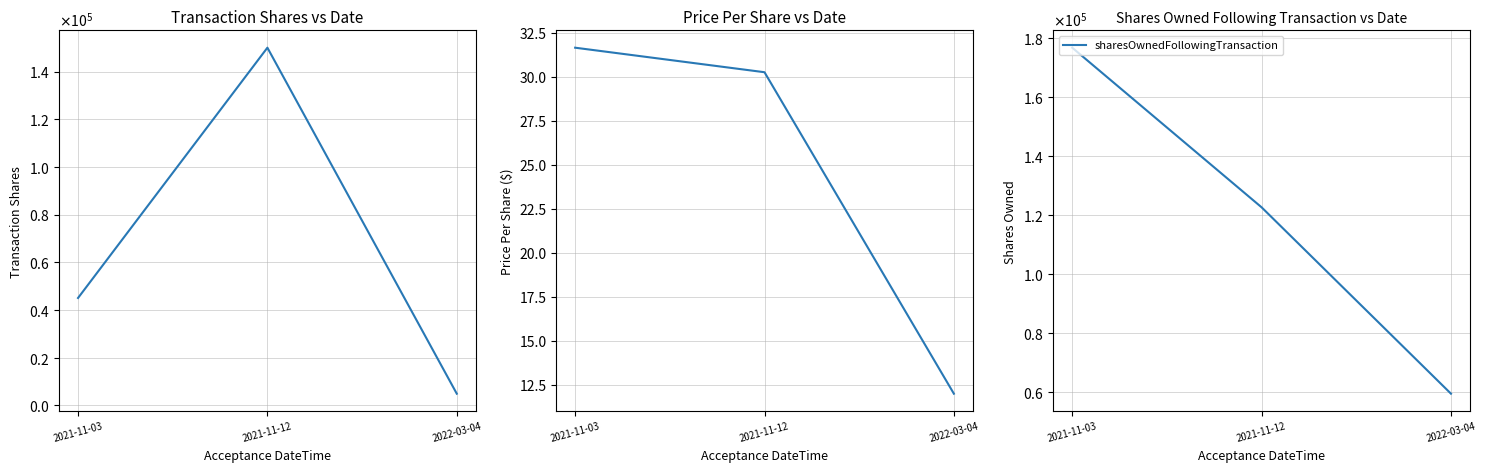

At which label is sharesOwnedFollowingTransaction closest to 118186?

2021-11-12